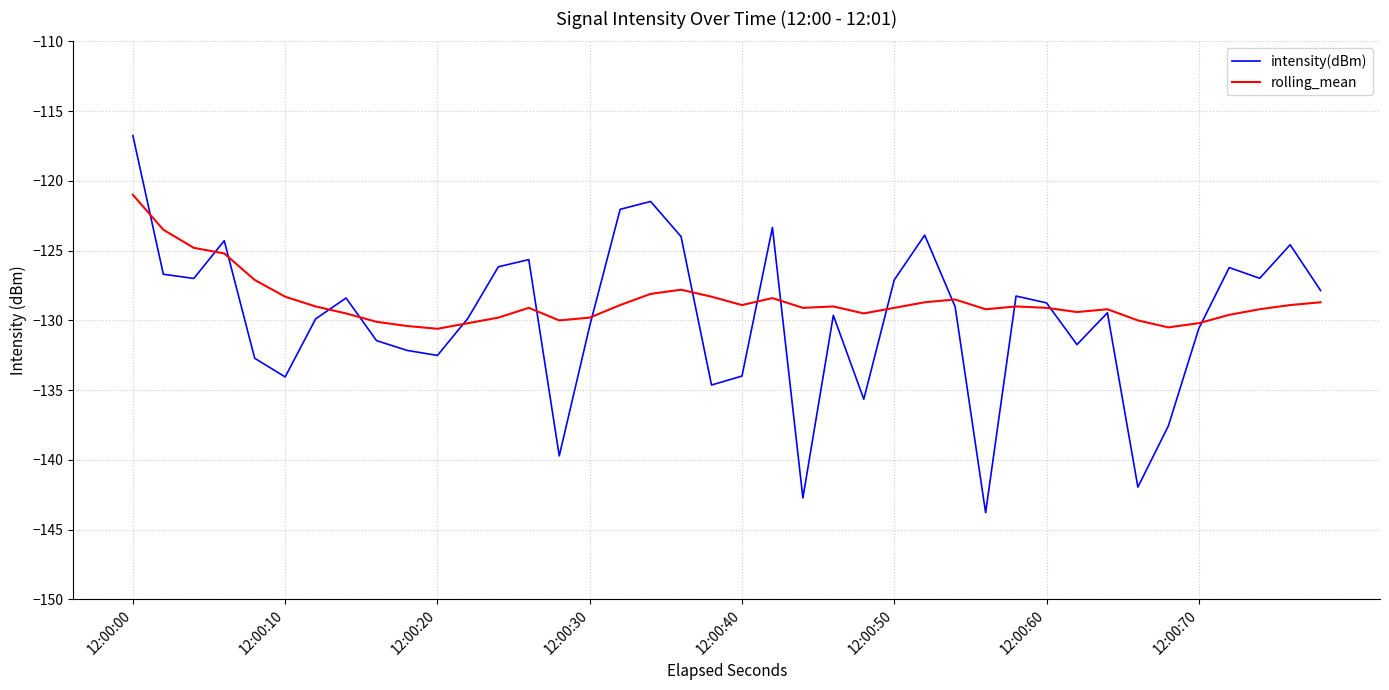

What is the sum of all rolling_mean values?

-5145.7